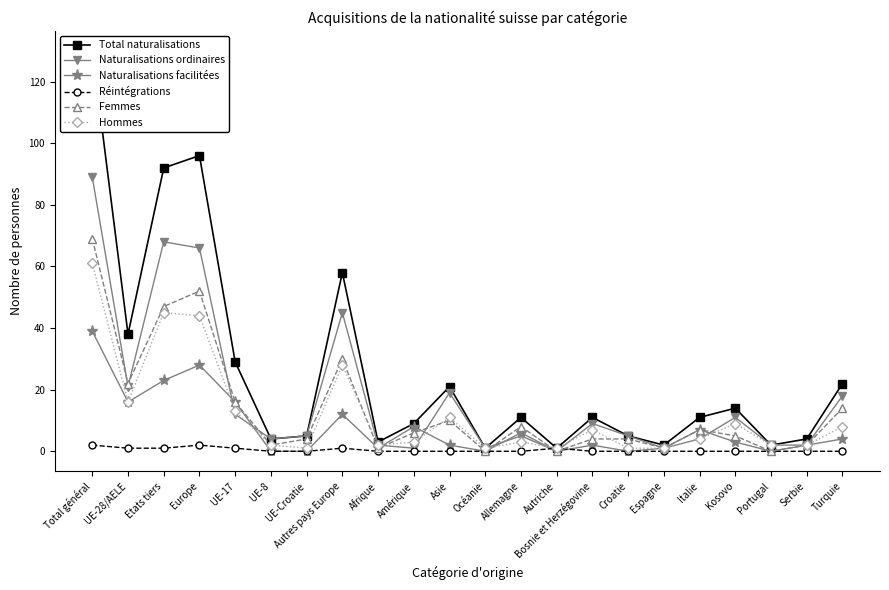

Is the value of Naturalisations facilitées at Croatie greater than the value of Femmes at Etats tiers?

No